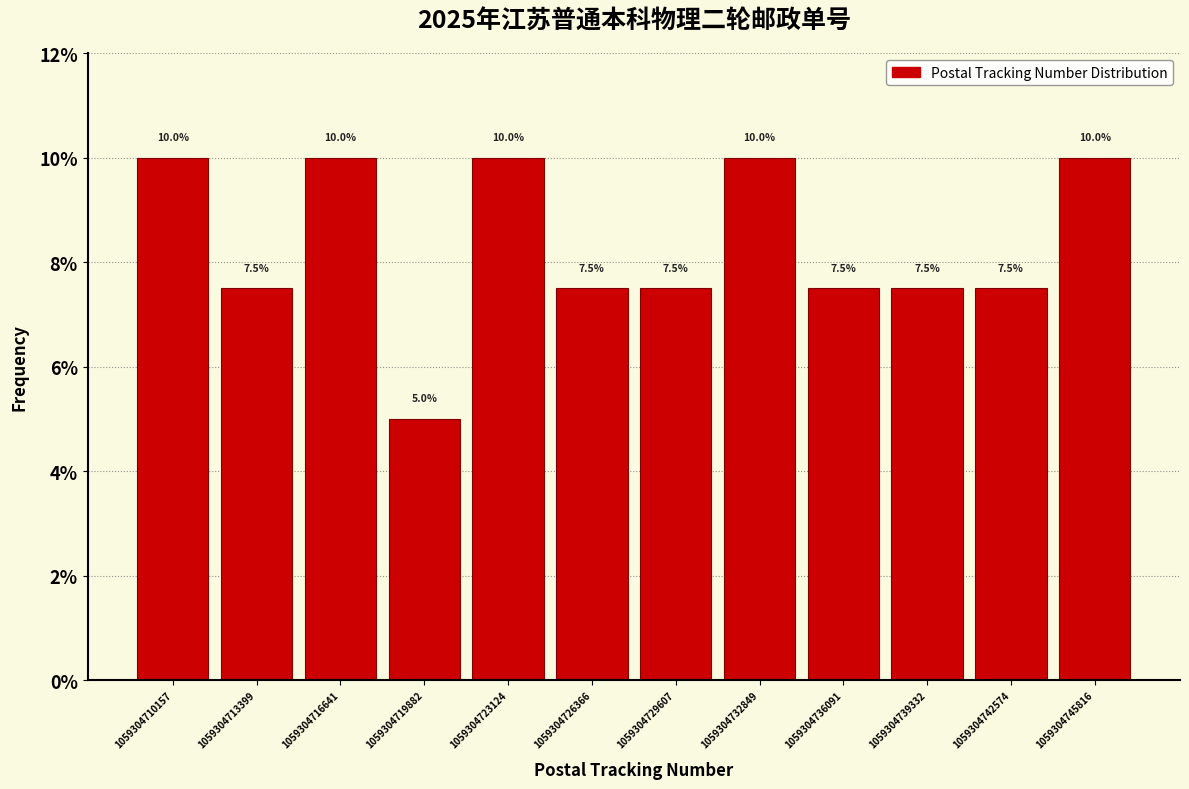

Reading left to right, list every bar in this chart as the range it spans on the x-axis followed by its height. The bar edges are not printed on the chart, so give them approximately, as read against the axis.

1059304708500 to 1059304712000: 10.0
1059304712000 to 1059304715000: 7.5
1059304715000 to 1059304718500: 10.0
1059304718500 to 1059304721500: 5.0
1059304721500 to 1059304724500: 10.0
1059304724500 to 1059304728000: 7.5
1059304728000 to 1059304731000: 7.5
1059304731000 to 1059304734500: 10.0
1059304734500 to 1059304737500: 7.5
1059304737500 to 1059304741000: 7.5
1059304741000 to 1059304744000: 7.5
1059304744000 to 1059304747500: 10.0